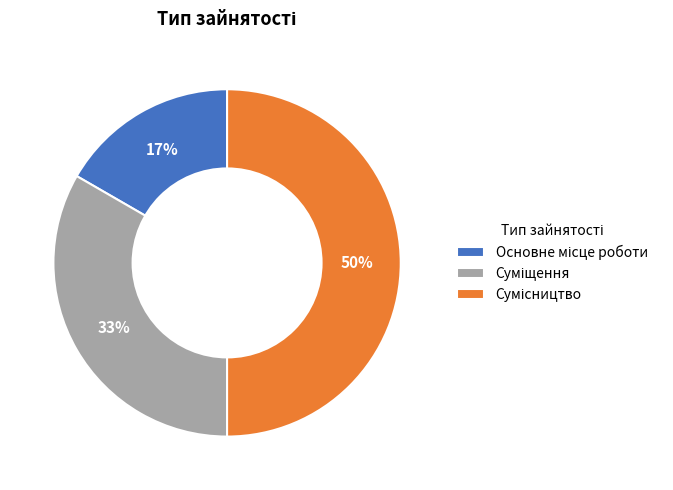

To the nearest percent, what is the average slice percentage?

33%